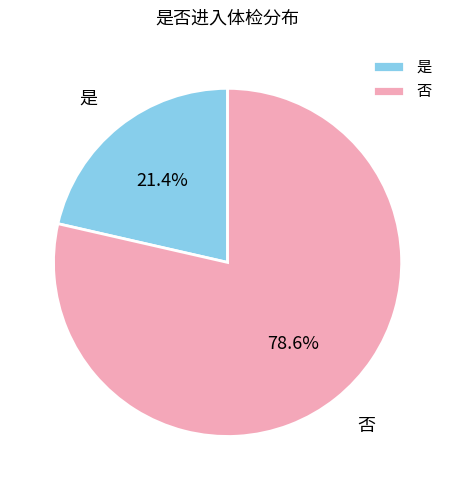

How many segments does this pie chart have?

2